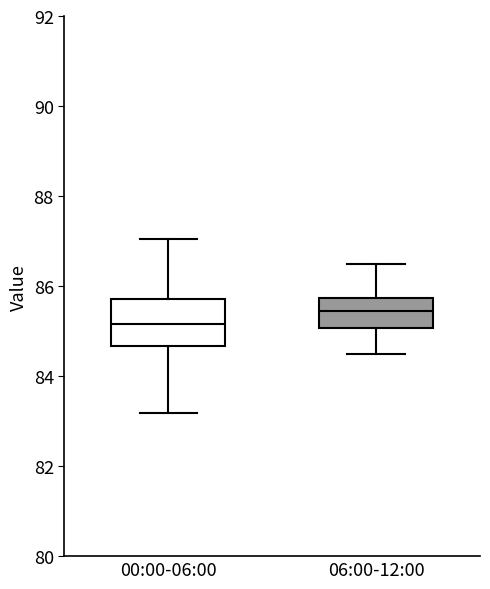

Where does the upper whisker of the box for 00:00-06:00 end on the y-axis? The values are not printed on the chart, so give them approximately, as read against the axis.

87.0